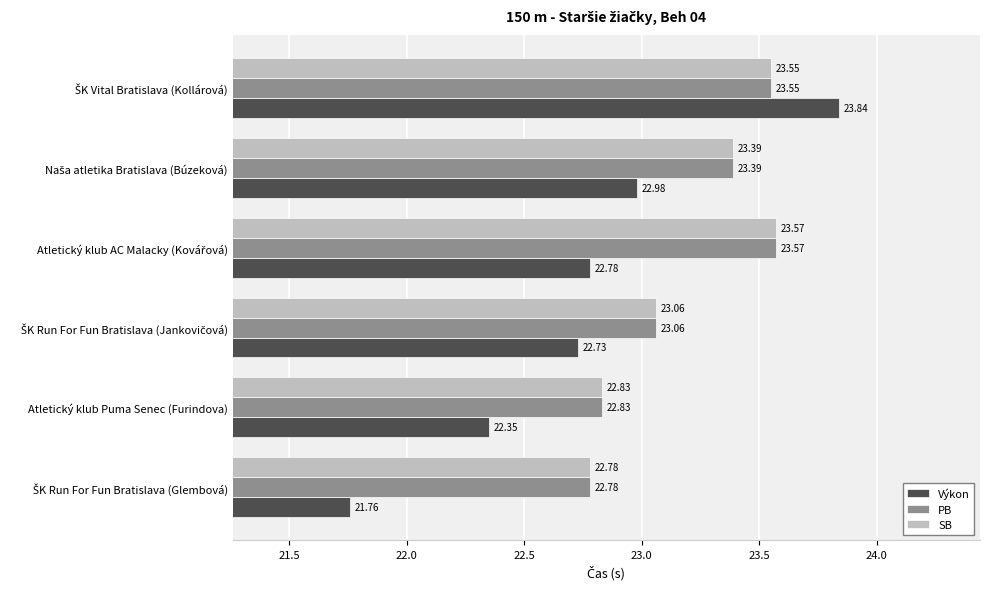

What is the average value of the PB series?

23.2